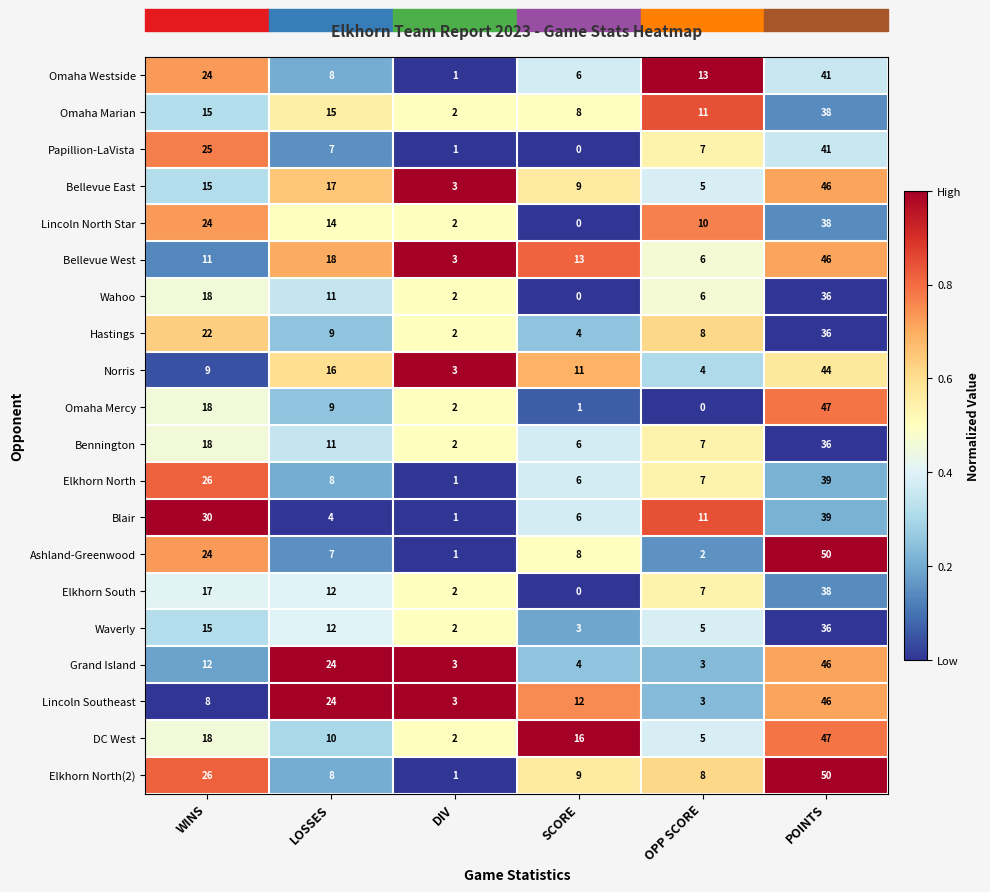

Count the number of categories in the chart.

6